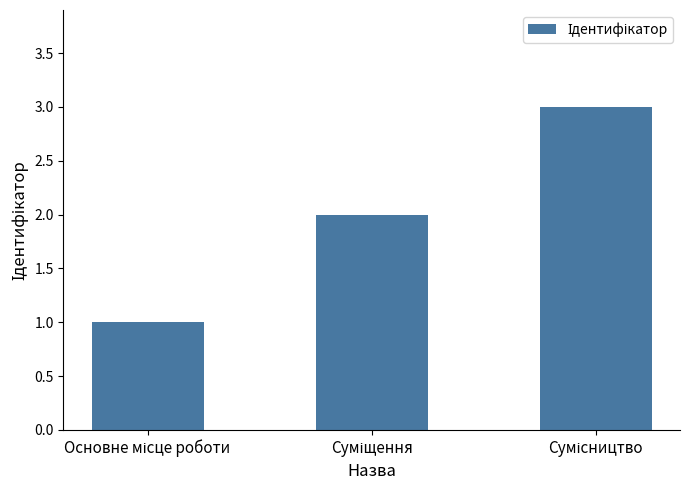

Reading left to right, extract all data points from this chart.

1	2	3